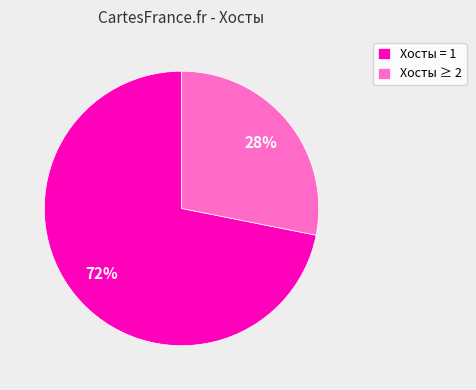

The Хосты = 1 slice represents 72% of the pie. True or false?

True